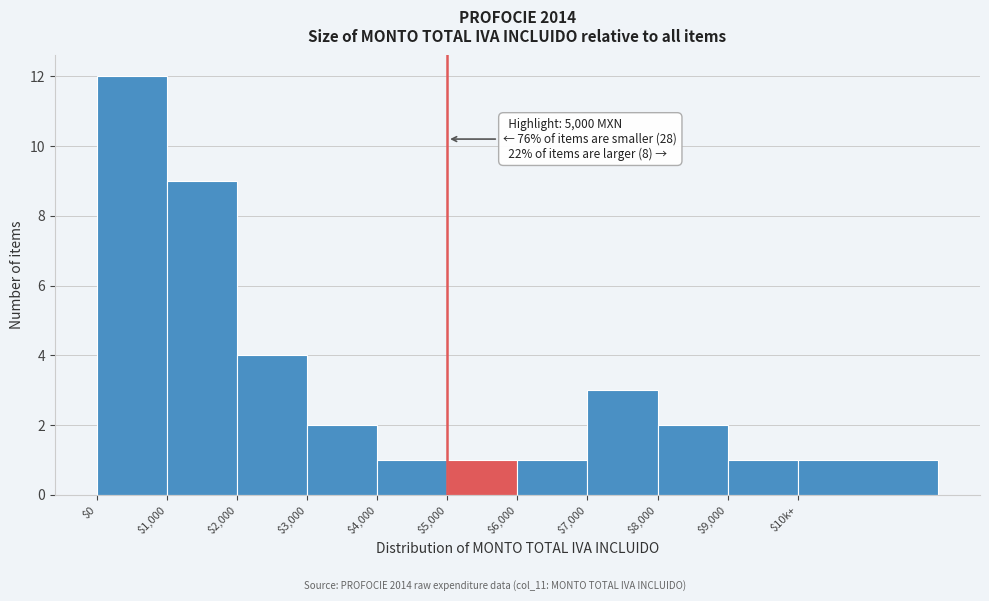

Reading left to right, list all the values displayed in this chart.

12	9	4	2	1	1	1	3	2	1	1